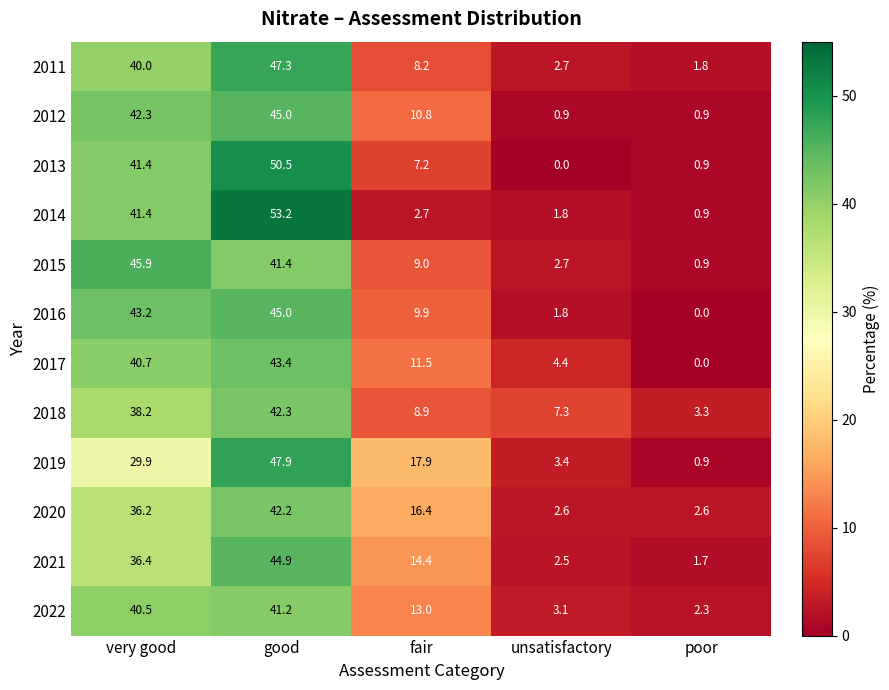

What is the total value across all series at poor?

16.2